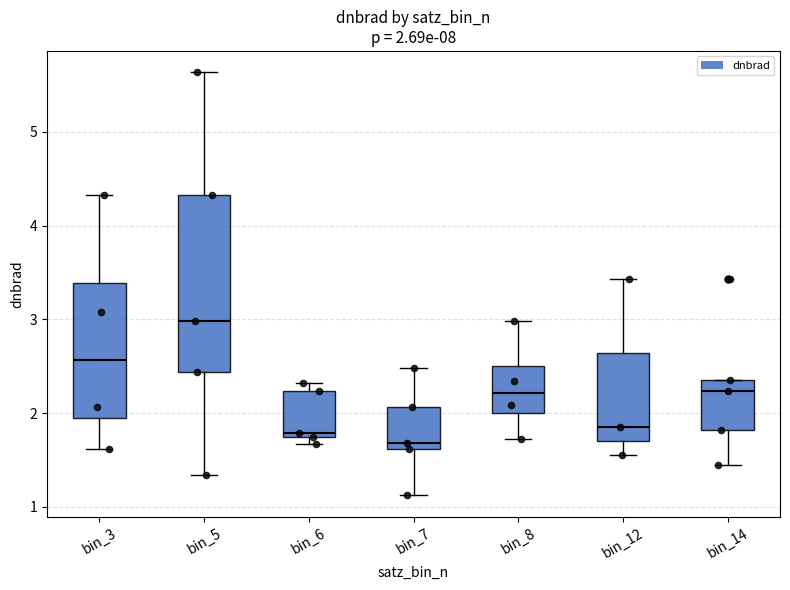

Comparing the boxes themselves (not the whiskers), which one is the tallest?

bin_5